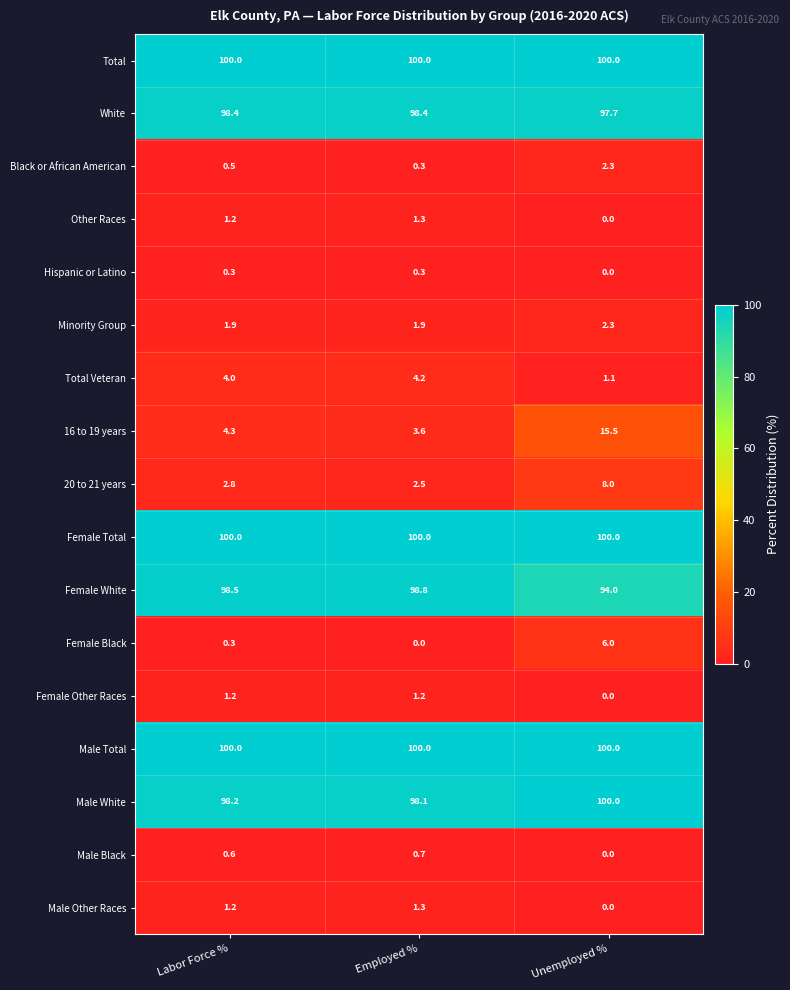

Which series changed the most between Labor Force % and Unemployed %?

16 to 19 years